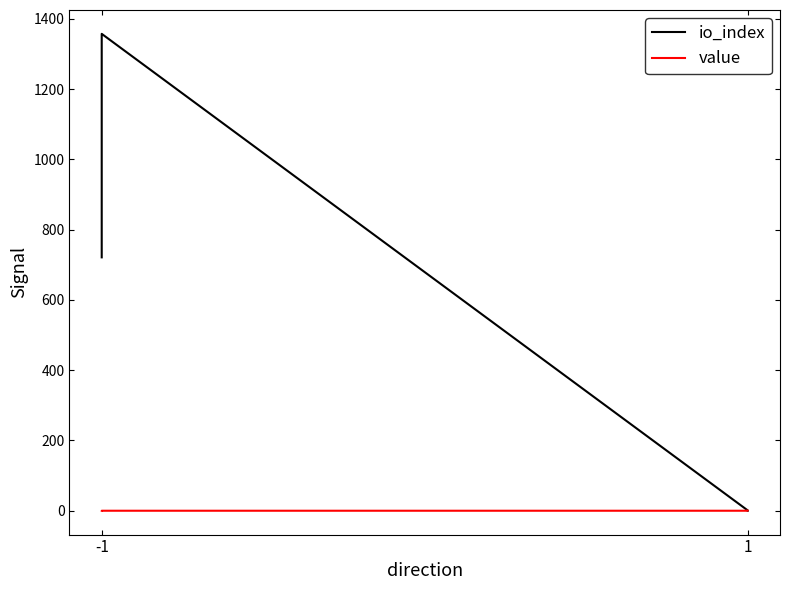

Reading left to right, extract all data points from this chart.

io_index: 721.0	1357.0	1.0	0.0
value: 0.0	0.0	0.0	0.0